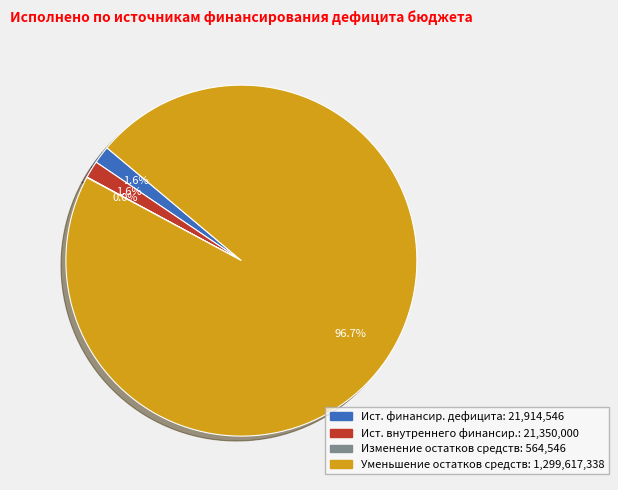

Is there a majority slice in this chart?

Yes